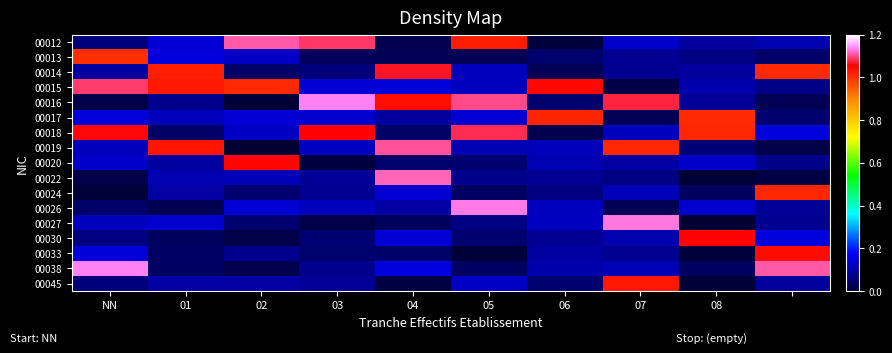

At how many categories does at least one series exceed 0?

10